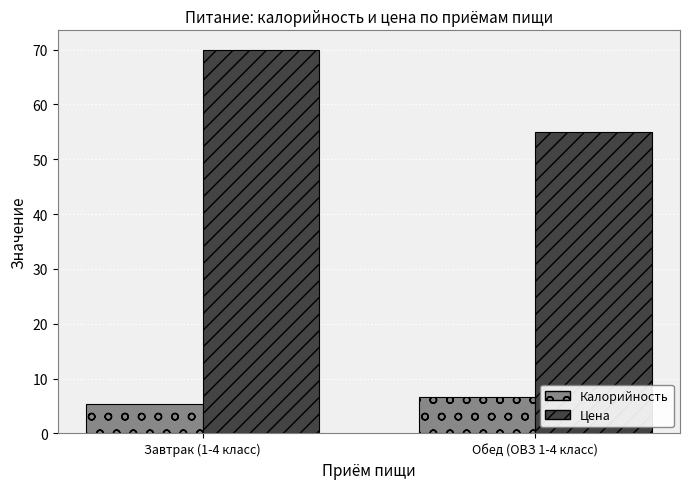

What is the sum of all Цена values?

125.0